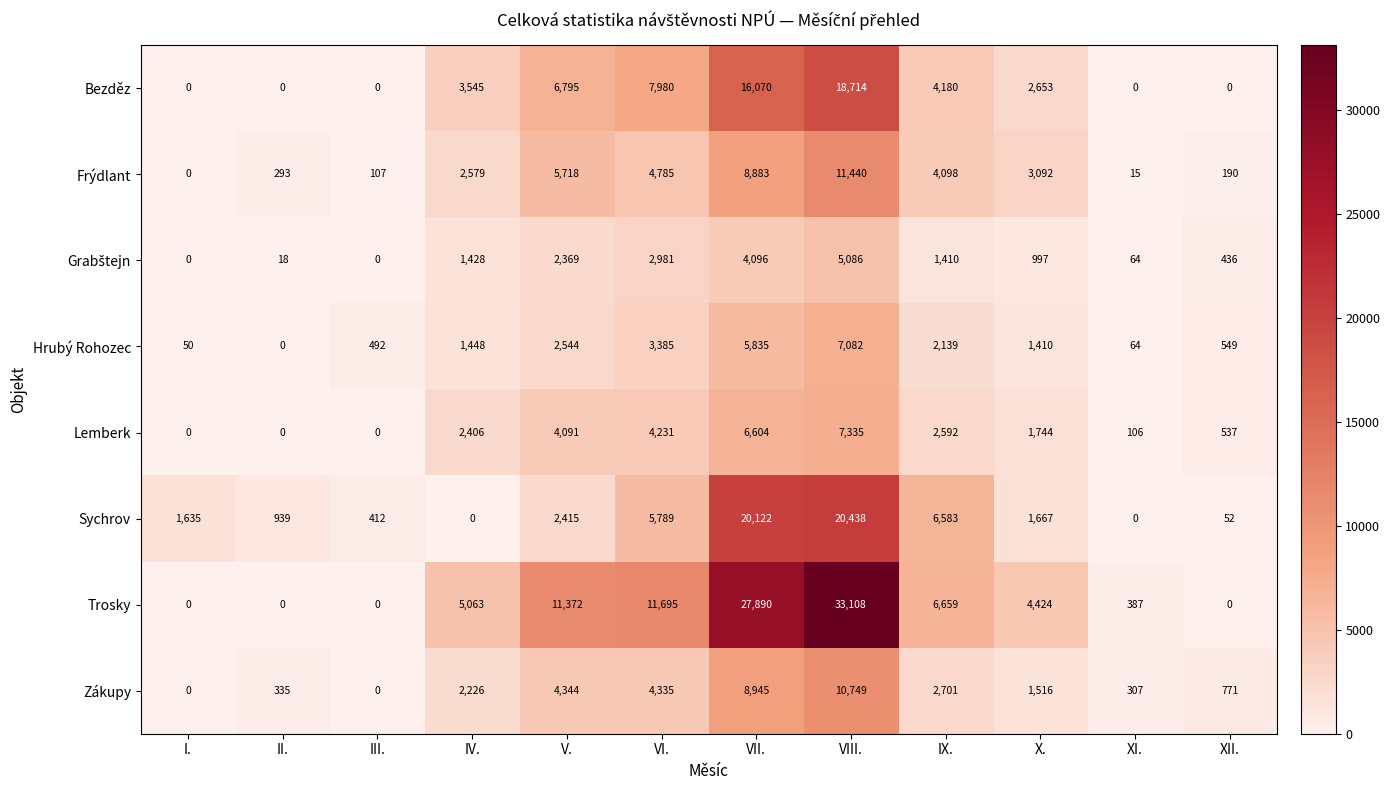

What is the spread (max minus min) of values at I.?

1635